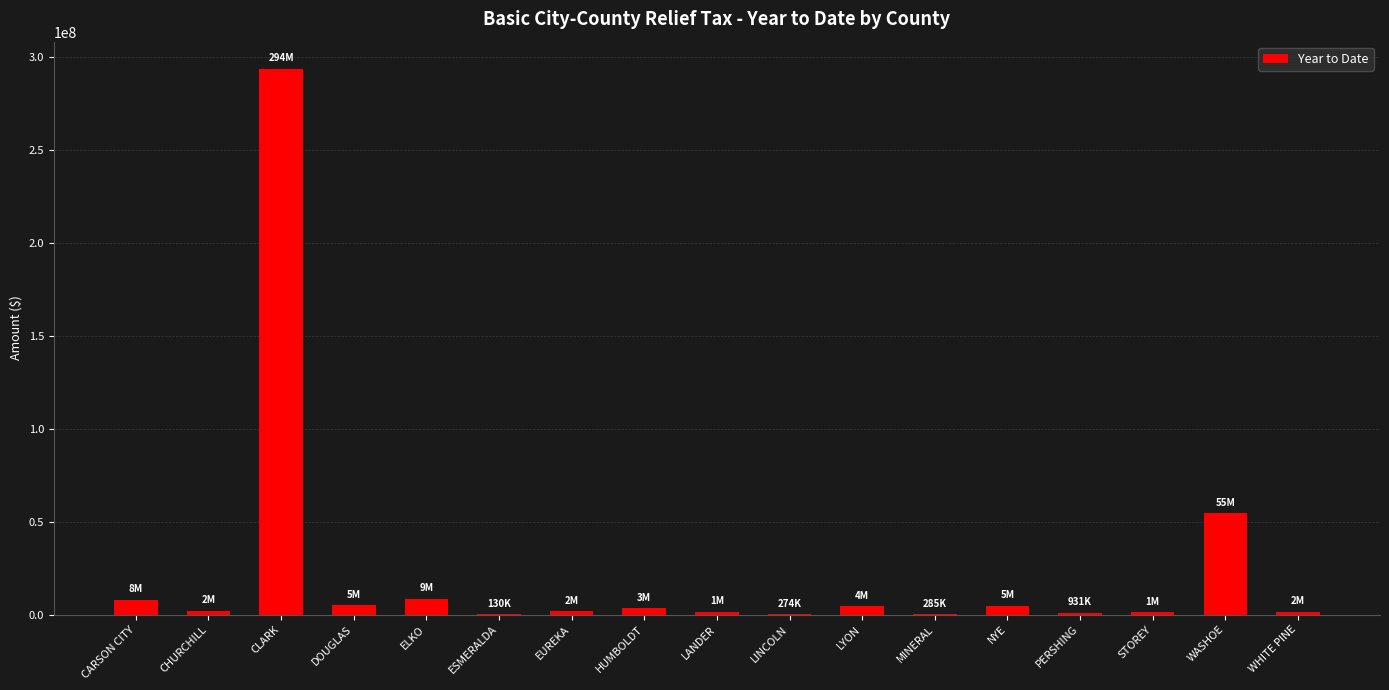

Where does the data first go above 2125682?

CARSON CITY